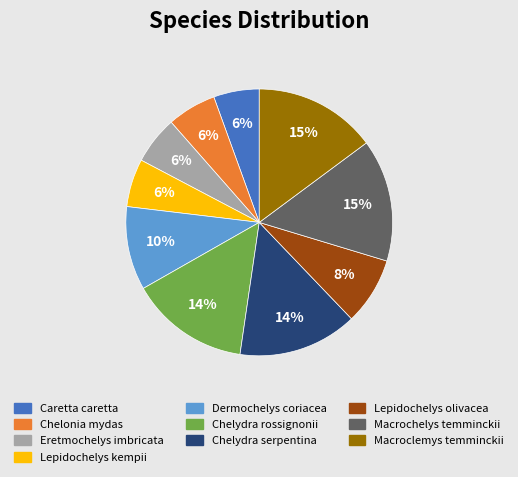

Do Chelonia mydas and Eretmochelys imbricata together represent more than half of the pie?

No